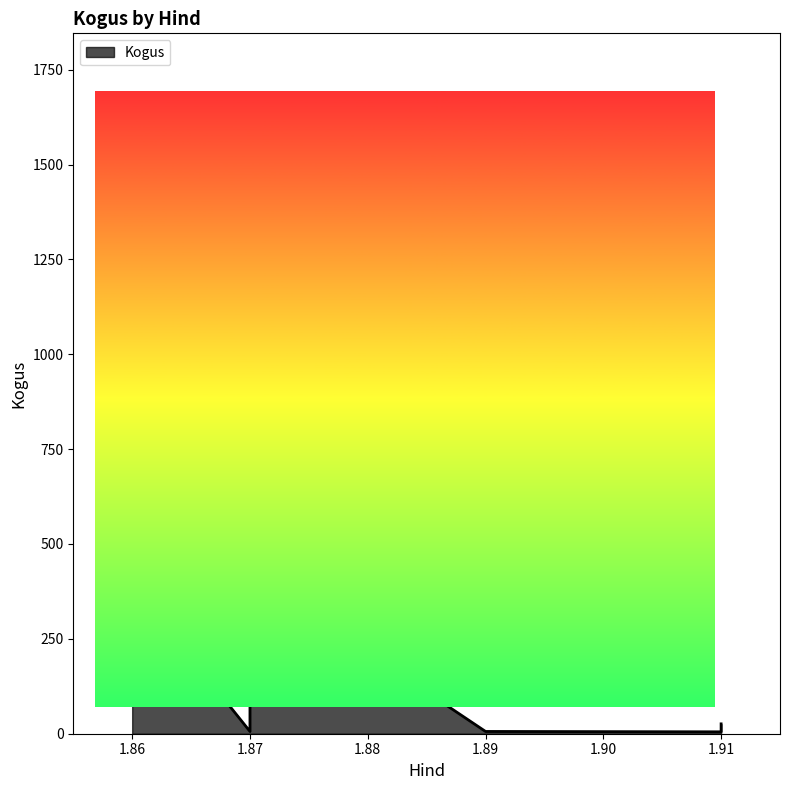

Count the number of values greater than 214.

4